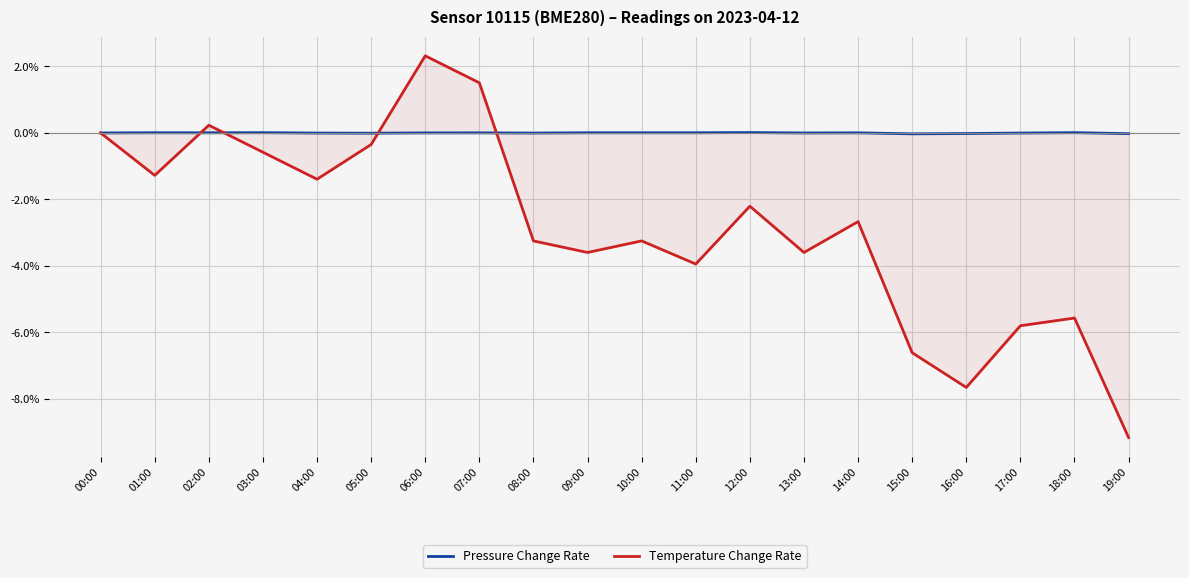

What is the label of the 12th point from the left?

11:00